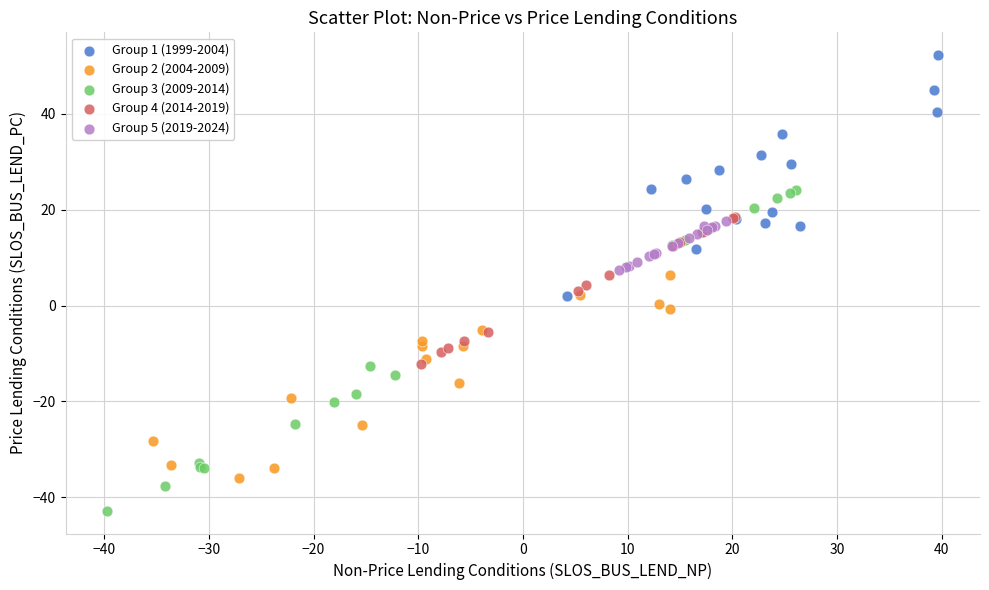

What are all the series names shown in the legend?

Group 1 (1999-2004), Group 2 (2004-2009), Group 3 (2009-2014), Group 4 (2014-2019), Group 5 (2019-2024)